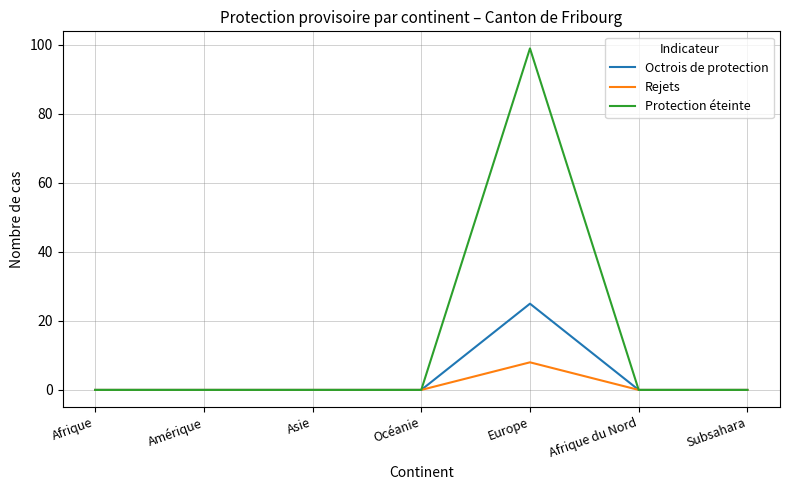

Which category has the highest value across all series?

Europe